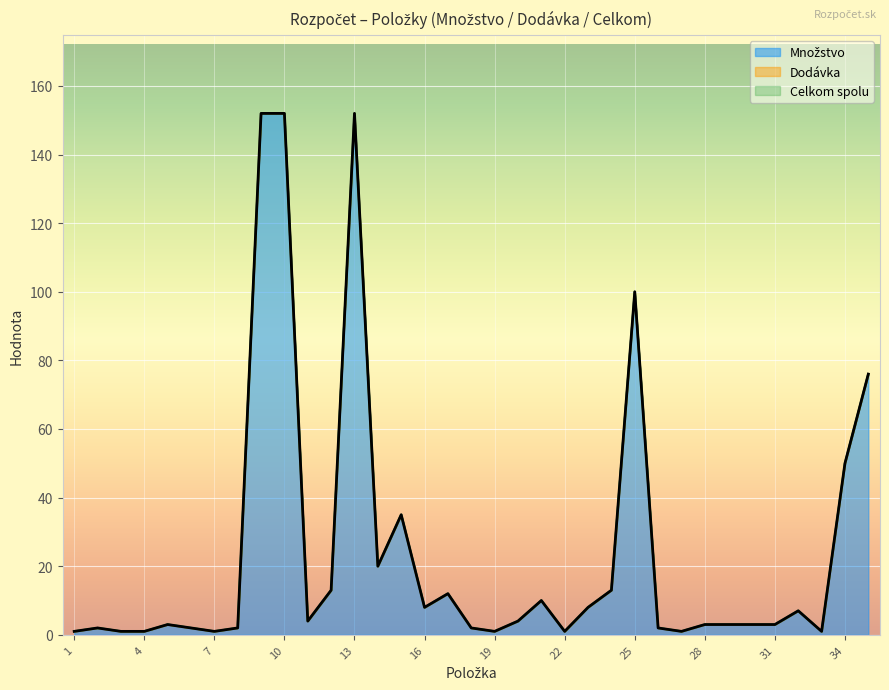

In Množstvo, how many points are higher than both neighbors (excluding endpoints)?

8